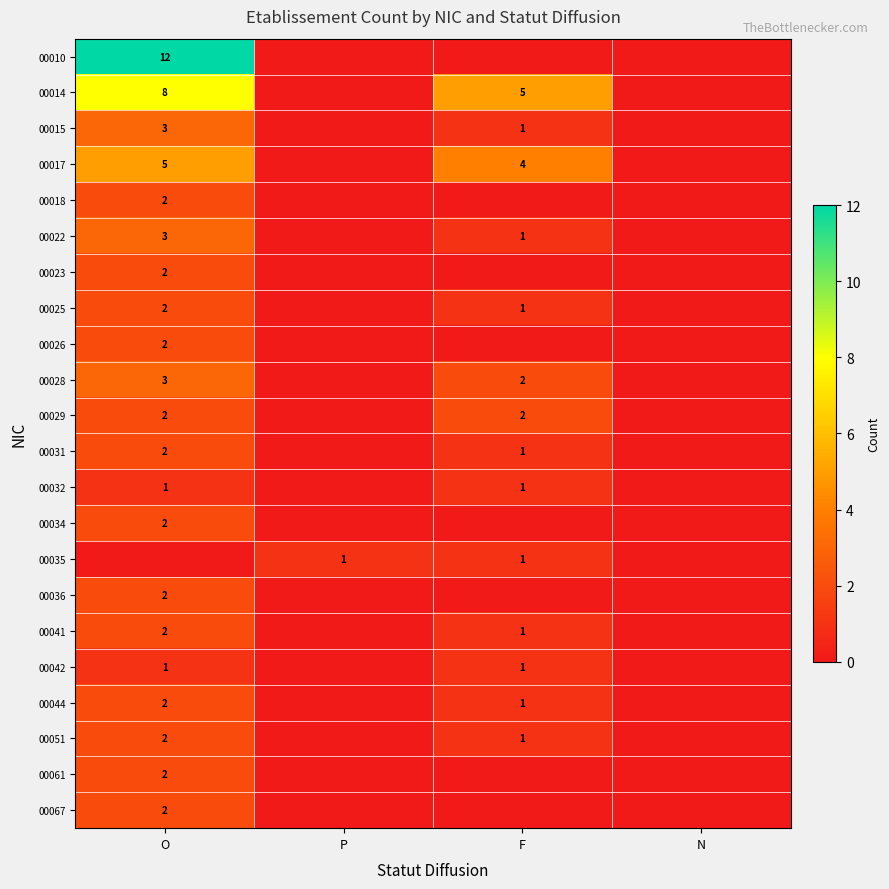

The value of 00032 at F is 1. True or false?

True